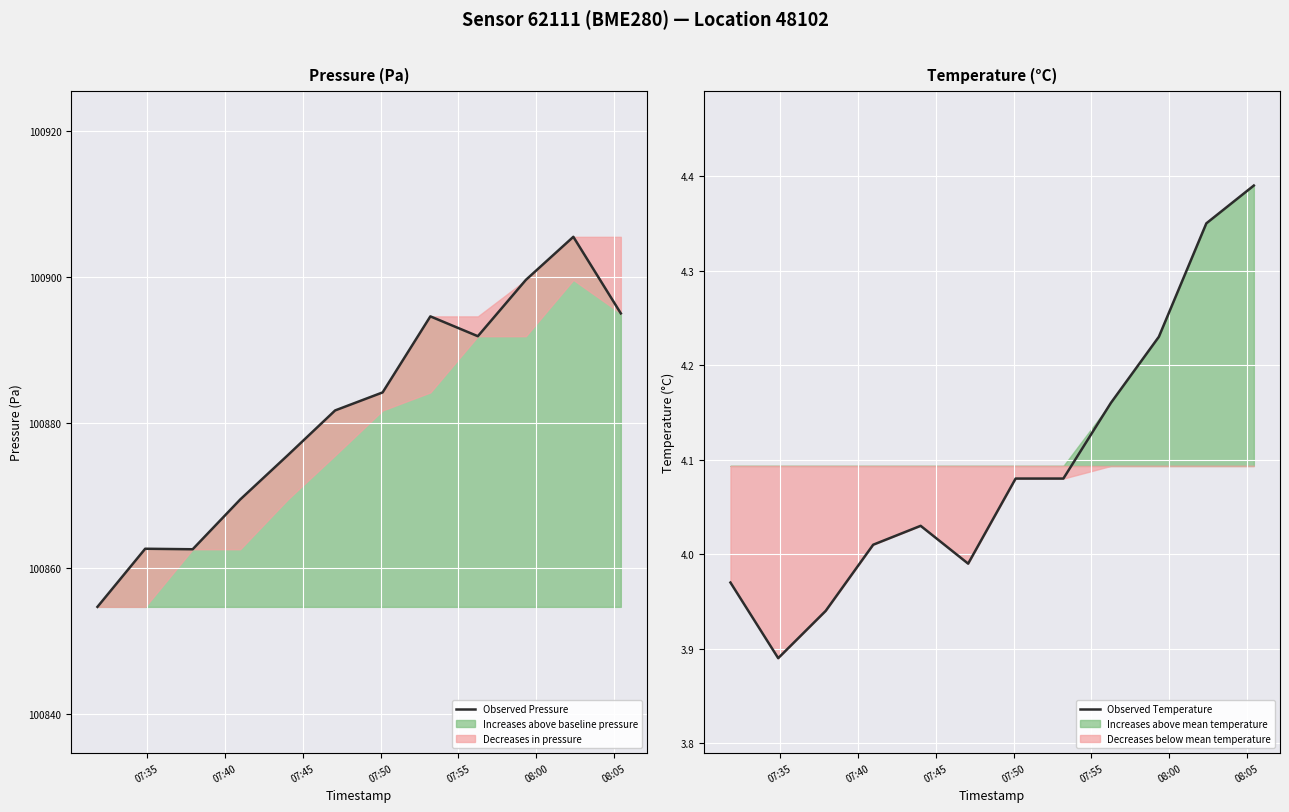

What is the maximum value for Increases above baseline pressure?

100905.5